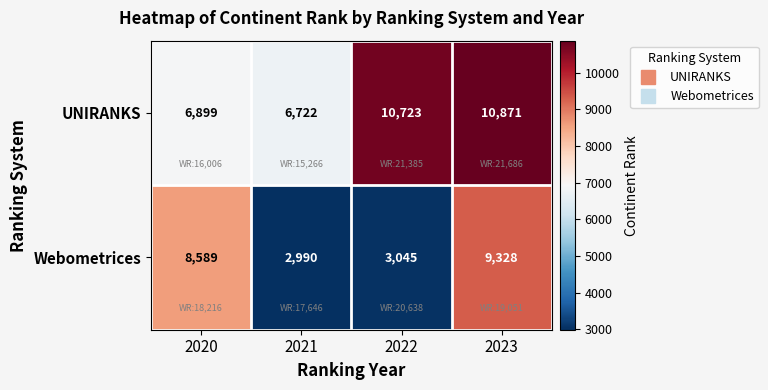

Where is Webometrices nearest to the value 6159?

2020